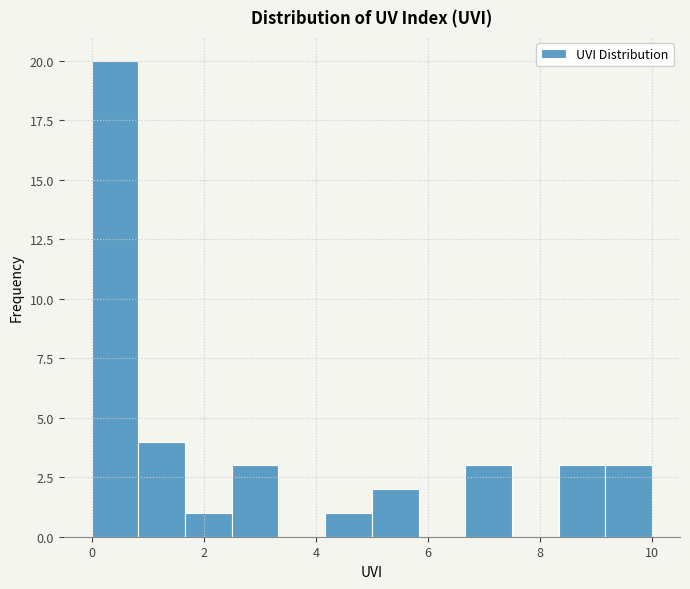

What is the height of the bar covering 2.6 to 3.4 on the x-axis? Neither the bar edges nor the heights are printed on the chart, so give them approximately, as read against the axes.

3